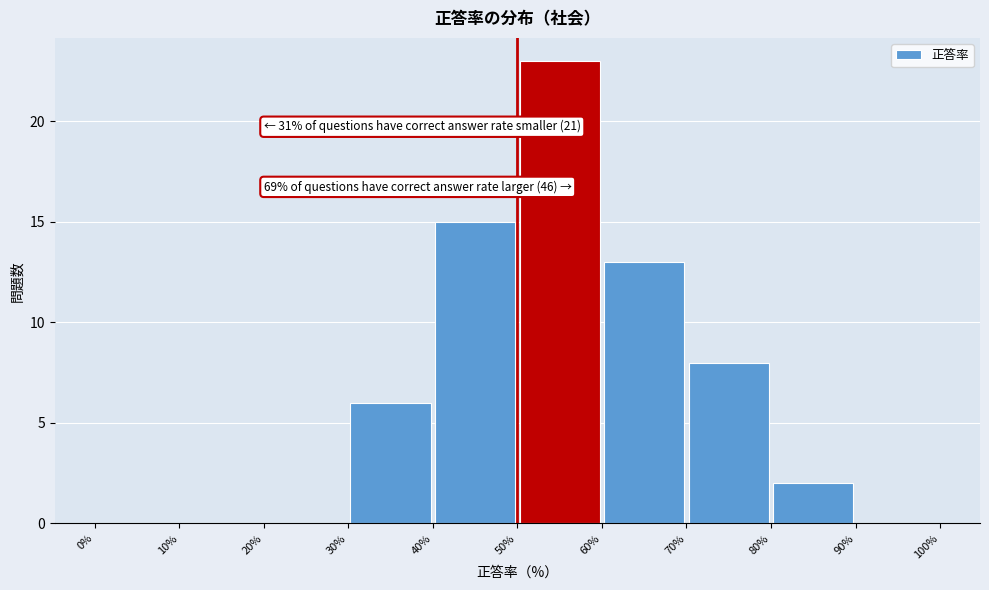

Which range on the x-axis has the tallest bar?

50% to 60%